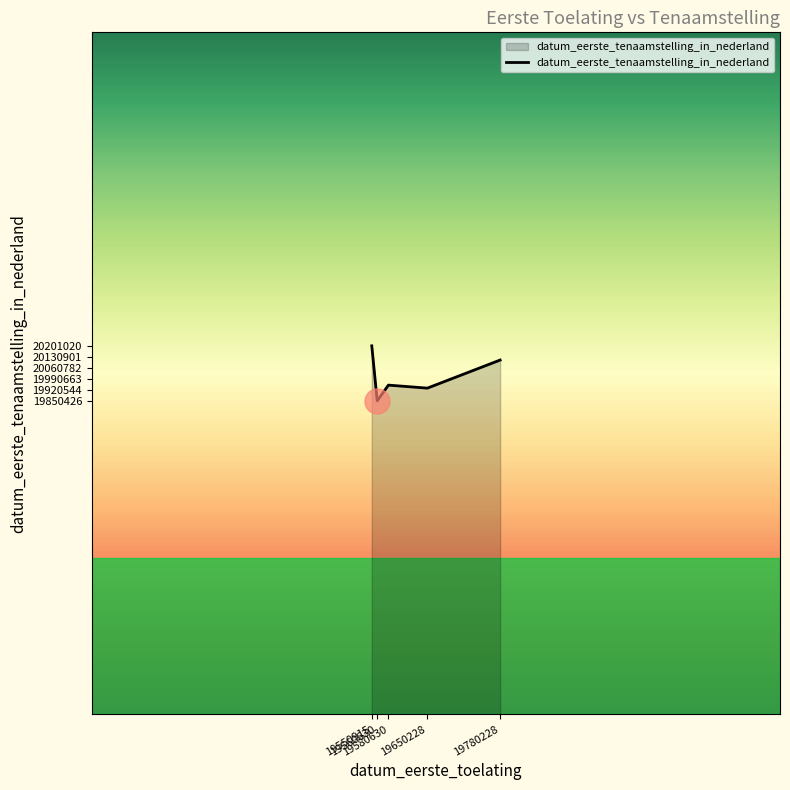

Does the chart display data point markers on the line(s)?

No